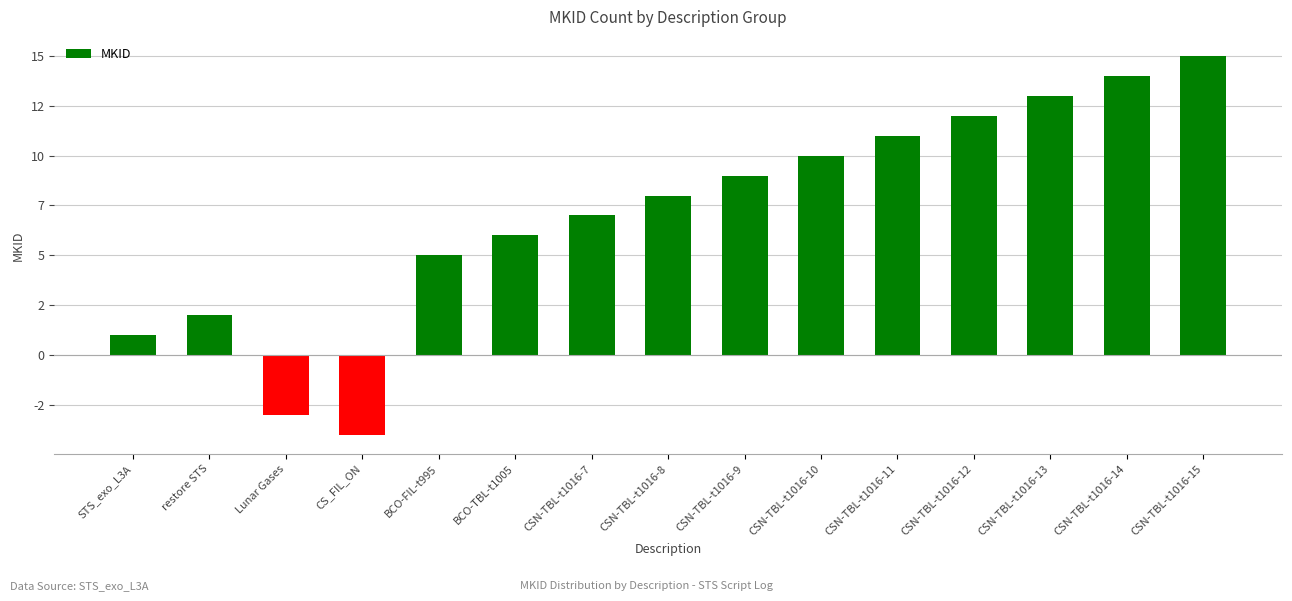

What is the maximum value shown in the chart?

15